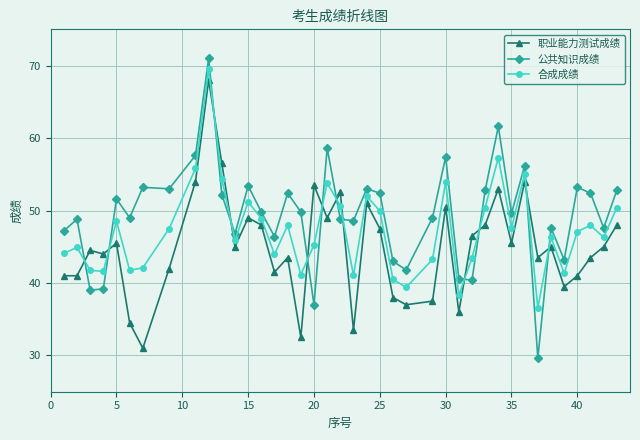

Rank the series by their average value, from highest to lowest.

公共知识成绩, 合成成绩, 职业能力测试成绩